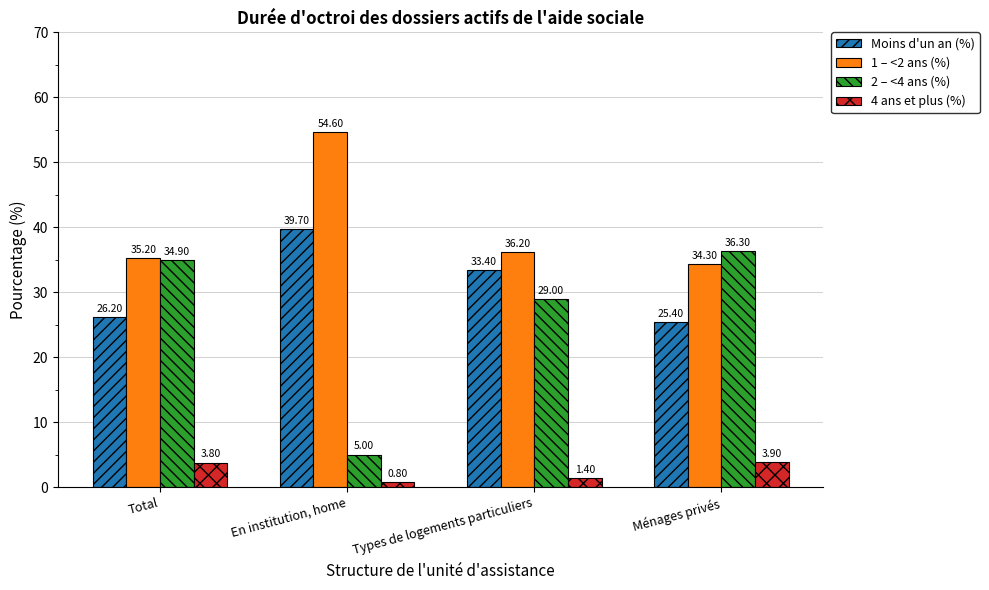

The 2 – <4 ans (%) series shows 34.9 at Total. True or false?

True